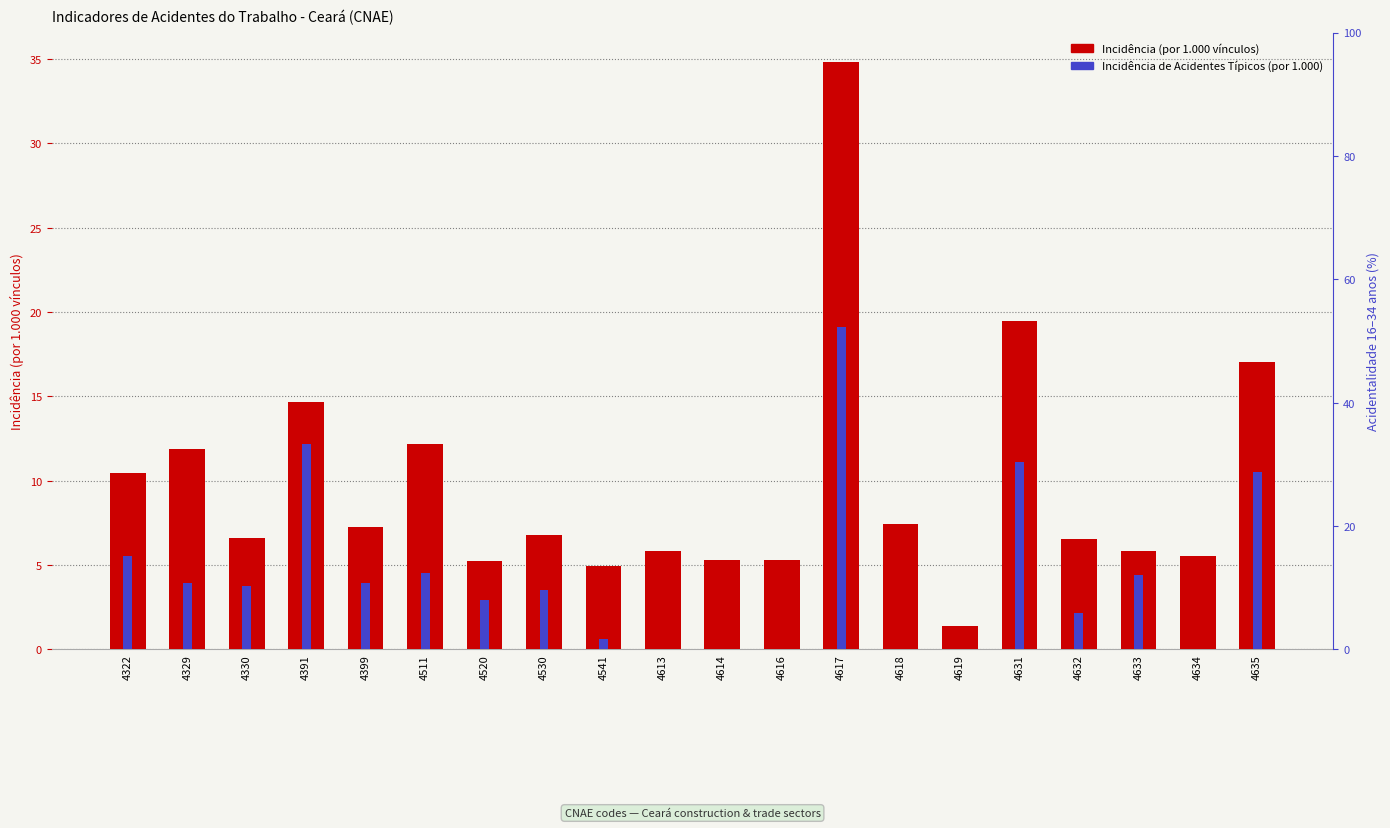

Reading right to left, list all the values displayed in this chart.

Incidência (por 1.000 vínculos): 17.0	5.5	5.8	6.5	19.5	1.4	7.5	34.8	5.3	5.3	5.8	4.9	6.8	5.2	12.2	7.2	14.7	6.6	11.9	10.5
Incidência de Acidentes Típicos (por 1.000): 10.5	0.0	4.4	2.2	11.1	0.0	0.0	19.1	0.0	0.0	0.0	0.6	3.5	2.9	4.5	4.0	12.2	3.8	4.0	5.5